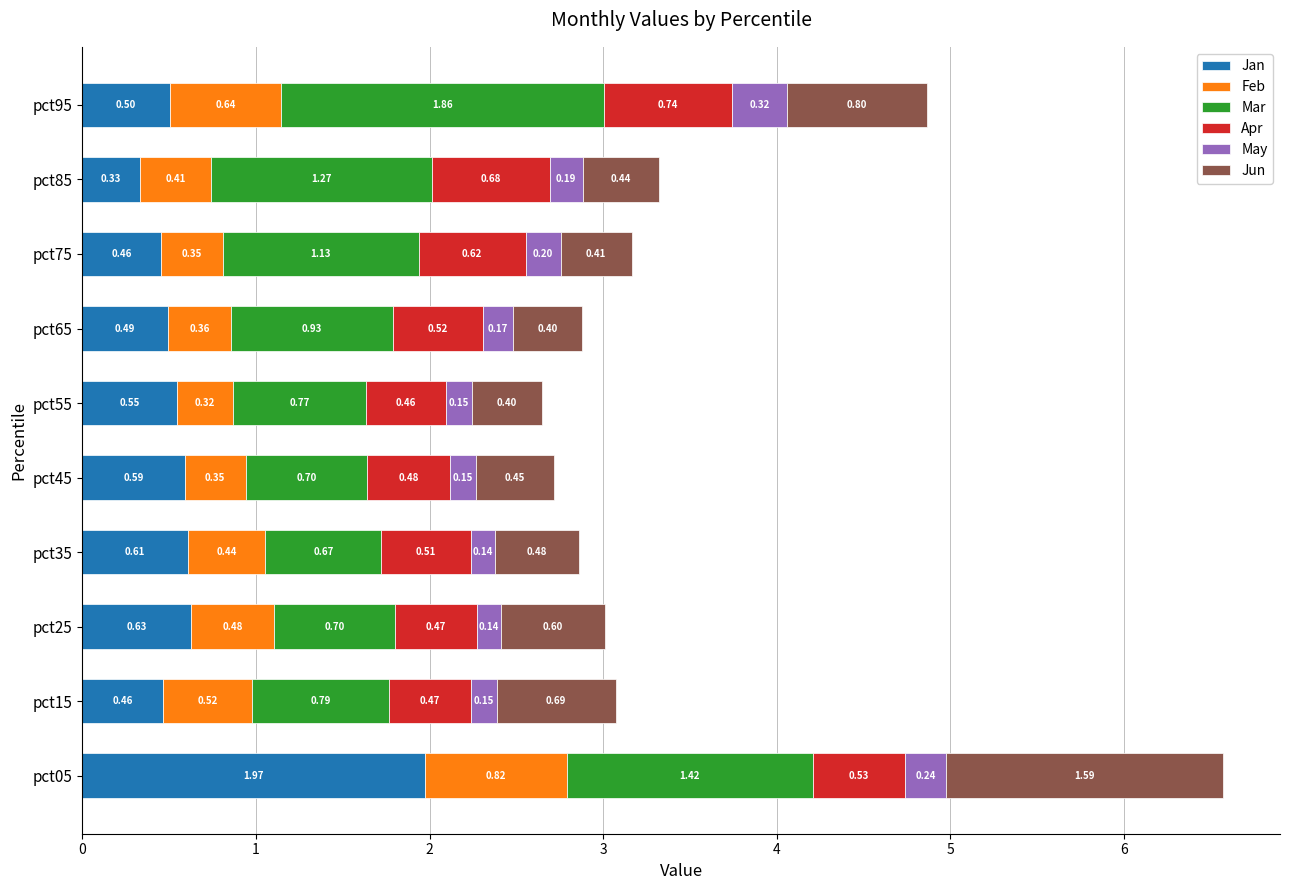

At which category is the sum across all series the highest?

pct05